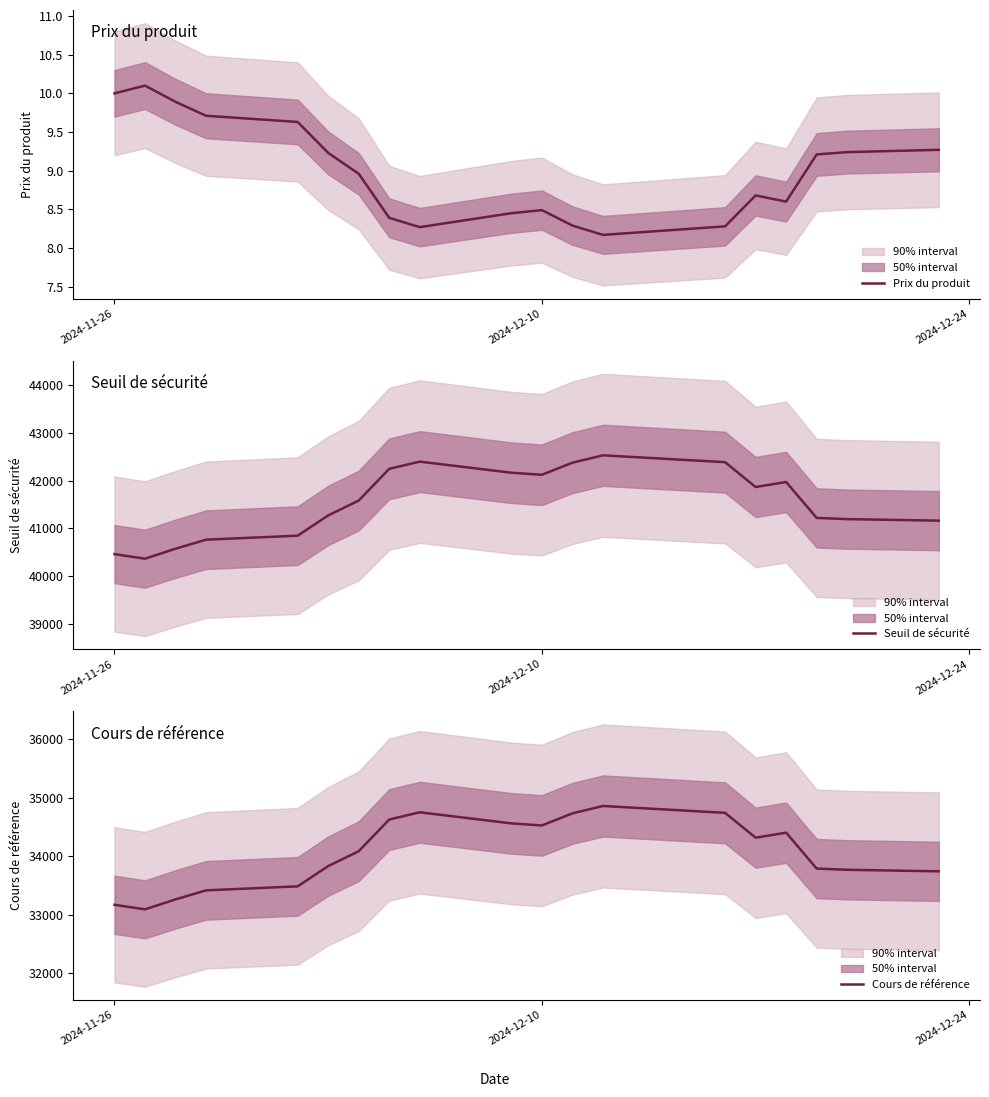

True or false: Cours de référence and Seuil de sécurité intersect in this chart.

False